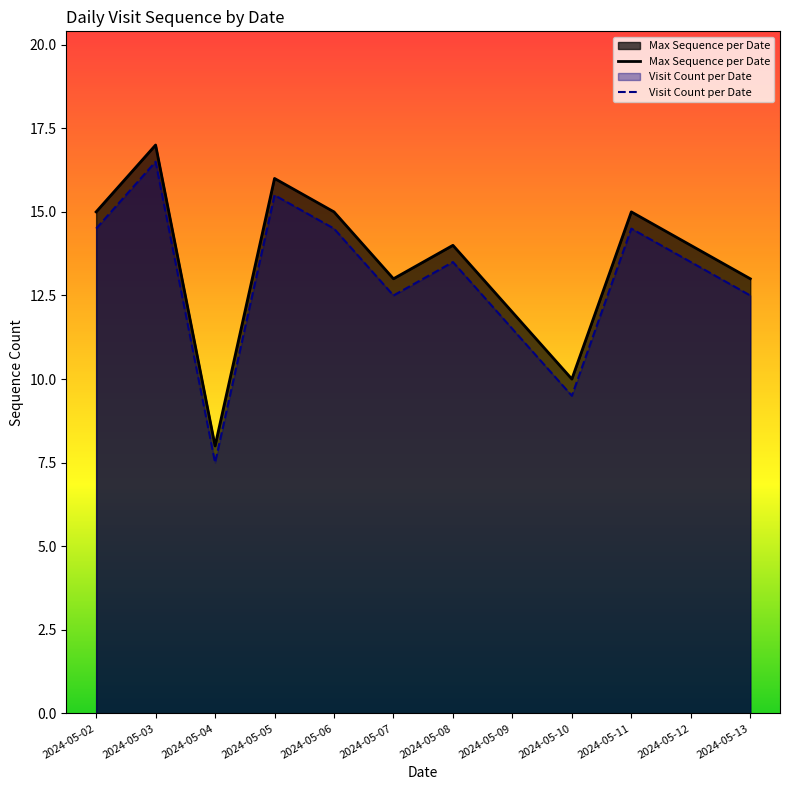

List the series in order of their overall mean, highest first.

Max Sequence per Date, Visit Count per Date